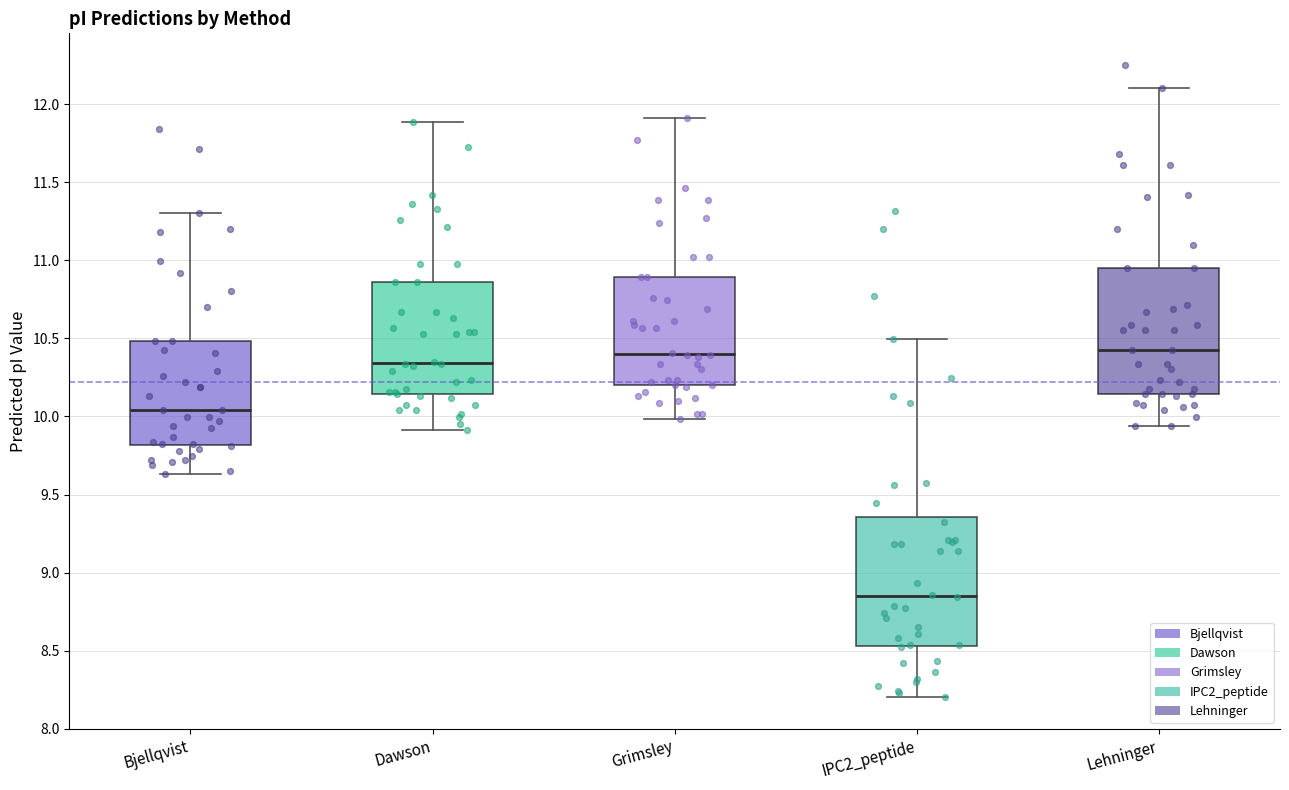

Reading left to right, read every box against the y-axis: the position of its median line, the range the box covers, and the ends of its whiskers. The values are not printed on the chart, so give them approximately, as read against the axis.

Bjellqvist: median 10.05, box 9.80 to 10.50, whiskers 9.65 to 11.30
Dawson: median 10.35, box 10.15 to 10.85, whiskers 9.90 to 11.90
Grimsley: median 10.40, box 10.20 to 10.90, whiskers 10.00 to 11.90
IPC2_peptide: median 8.85, box 8.55 to 9.35, whiskers 8.20 to 10.50
Lehninger: median 10.40, box 10.15 to 10.95, whiskers 9.95 to 12.10